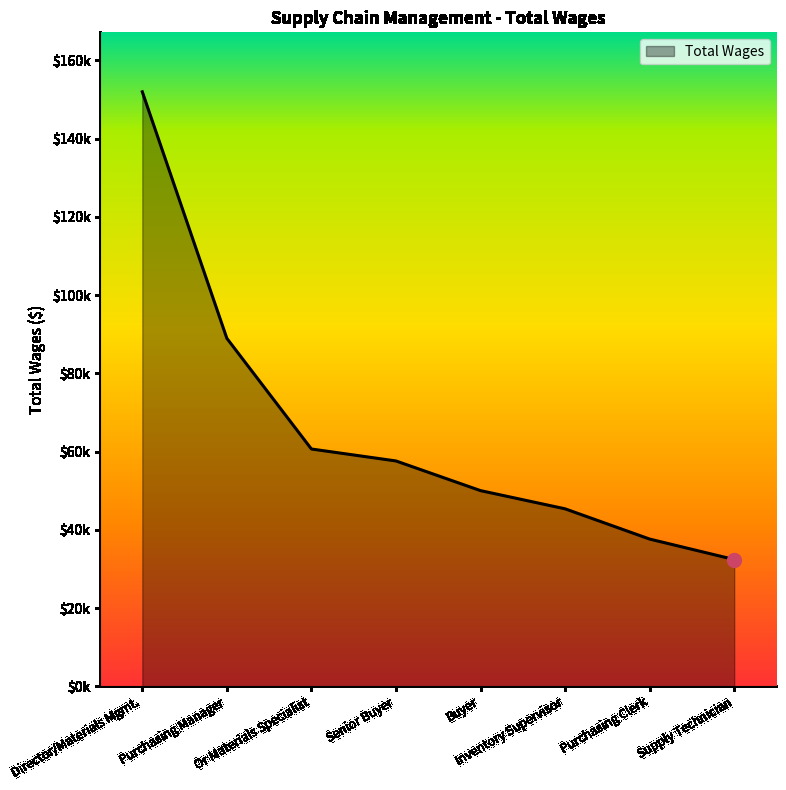

Does the chart display data point markers on the line(s)?

No